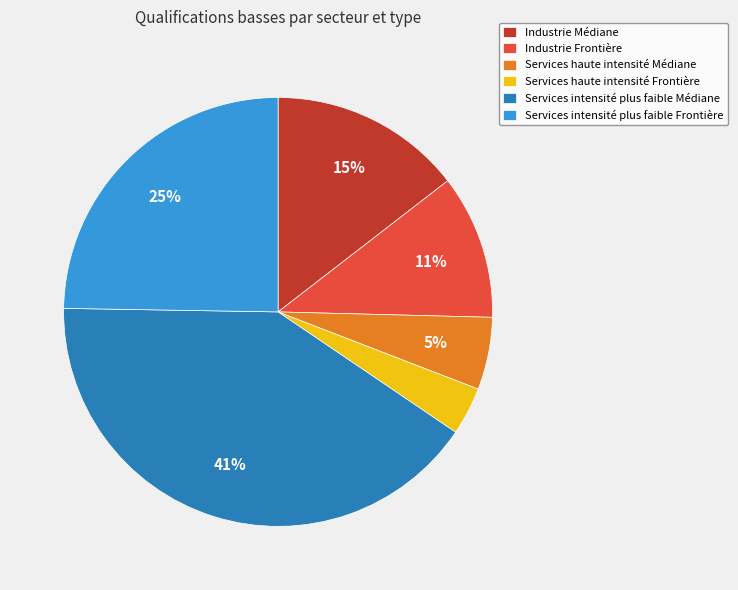

Which has a higher value, Services haute intensité Médiane or Services intensité plus faible Médiane?

Services intensité plus faible Médiane